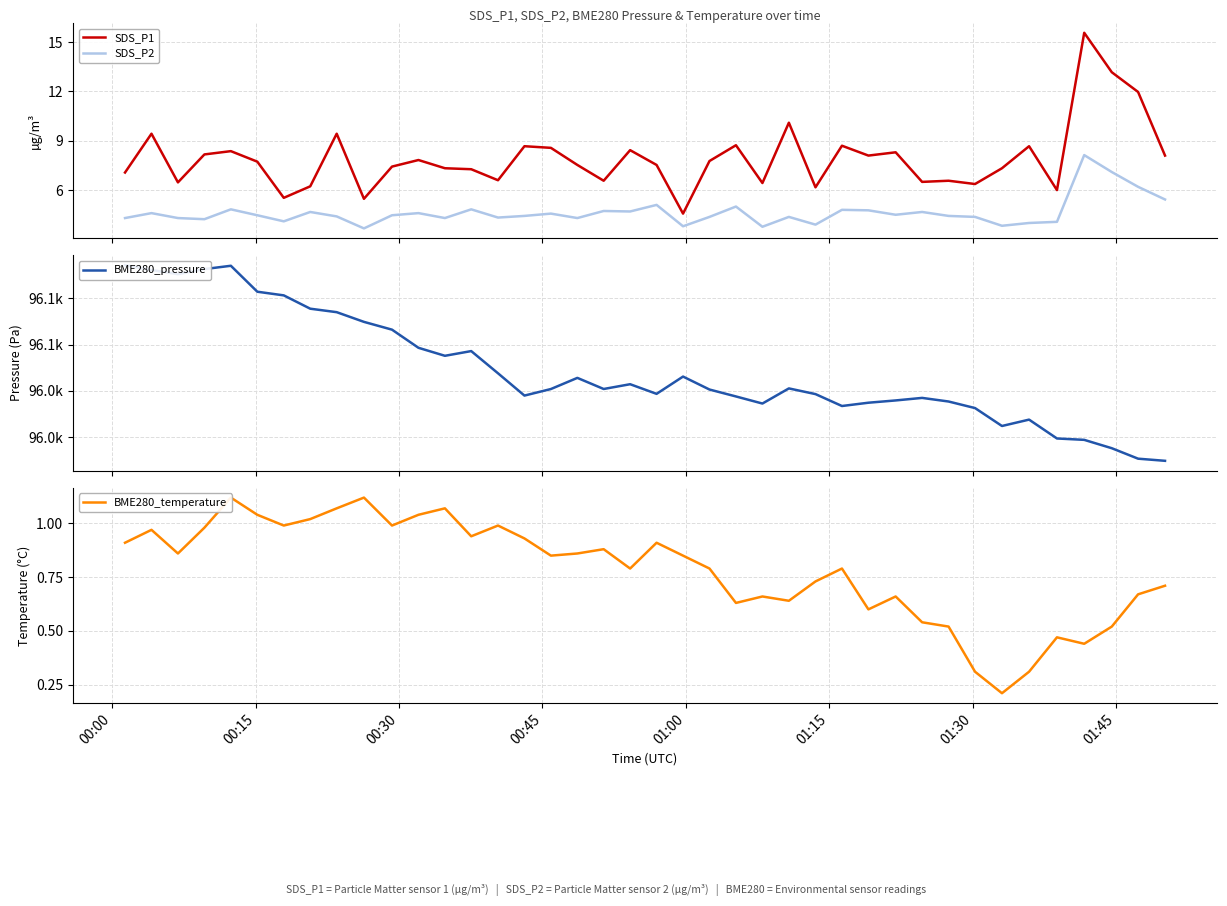

True or false: SDS_P1 and SDS_P2 cross at least once.

False